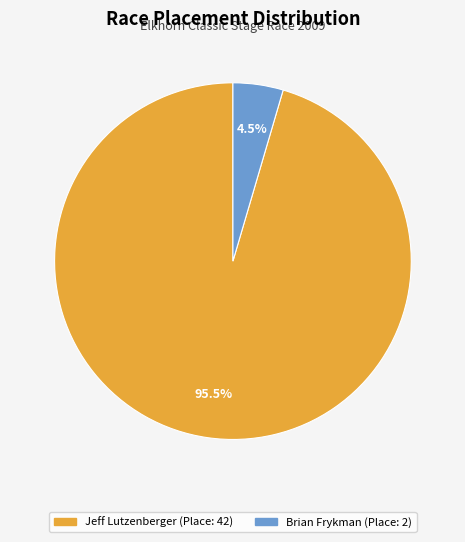

Is Jeff Lutzenberger the majority of the pie?

Yes